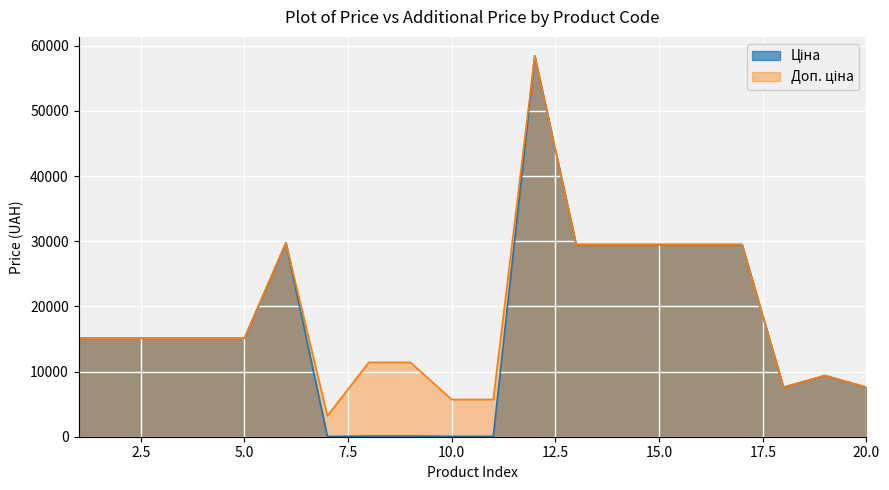

Is the value of Доп. ціна at 285642233 greater than the value of Ціна at 287682235?

Yes